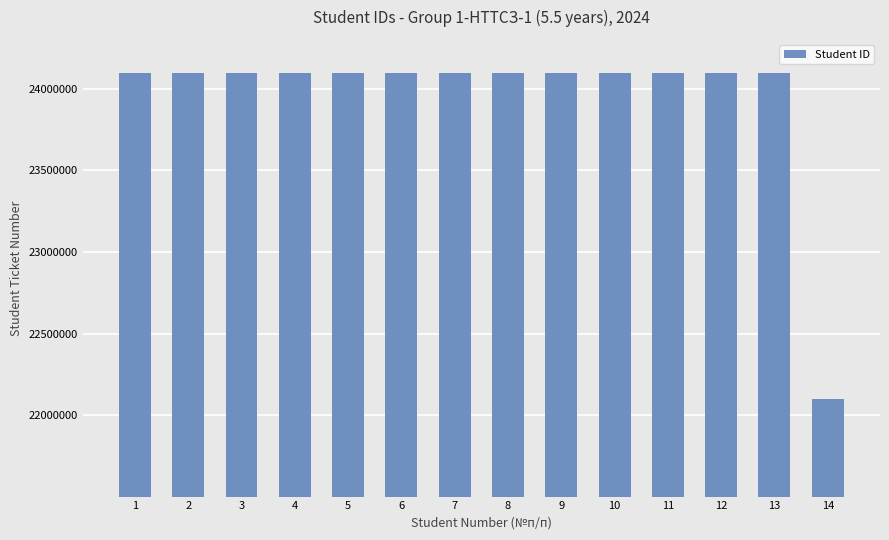

What is the value of the 9th bar from the left?

24100199